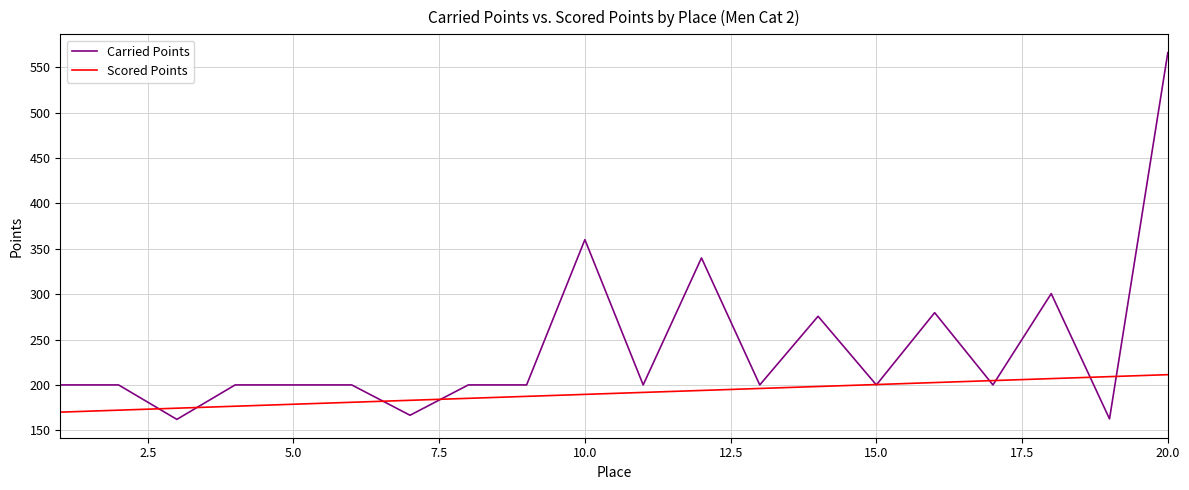

List the series in order of their overall mean, lowest first.

Scored Points, Carried Points